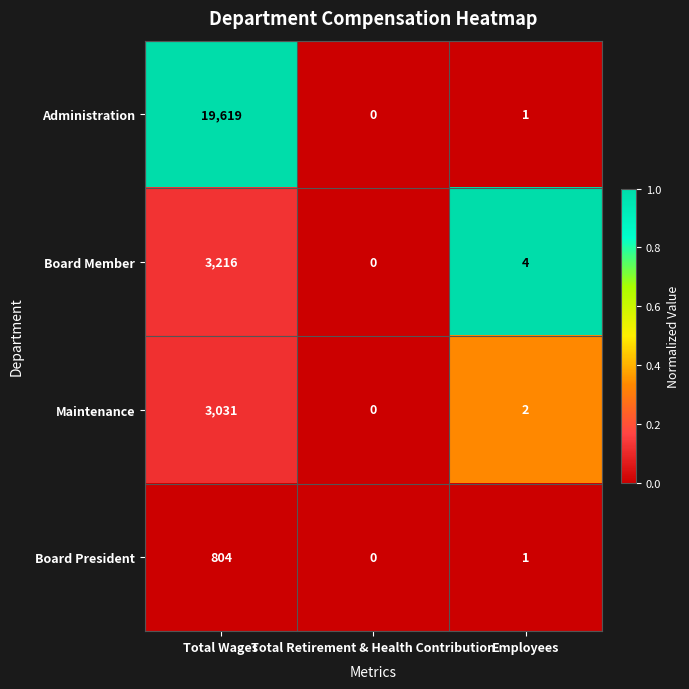

At which category is the sum across all series the highest?

Total Wages